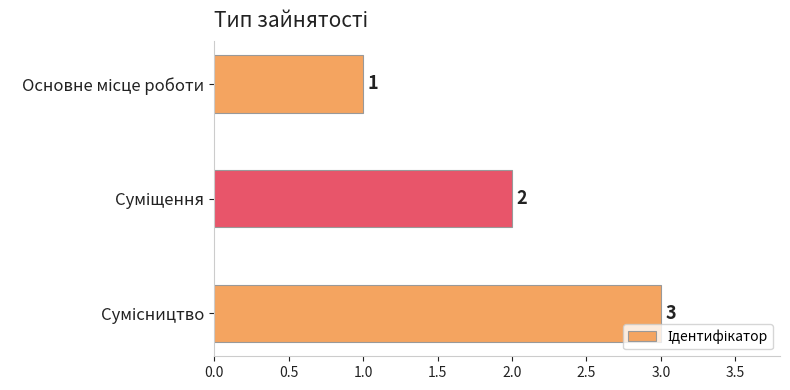

What is the greatest value displayed?

3